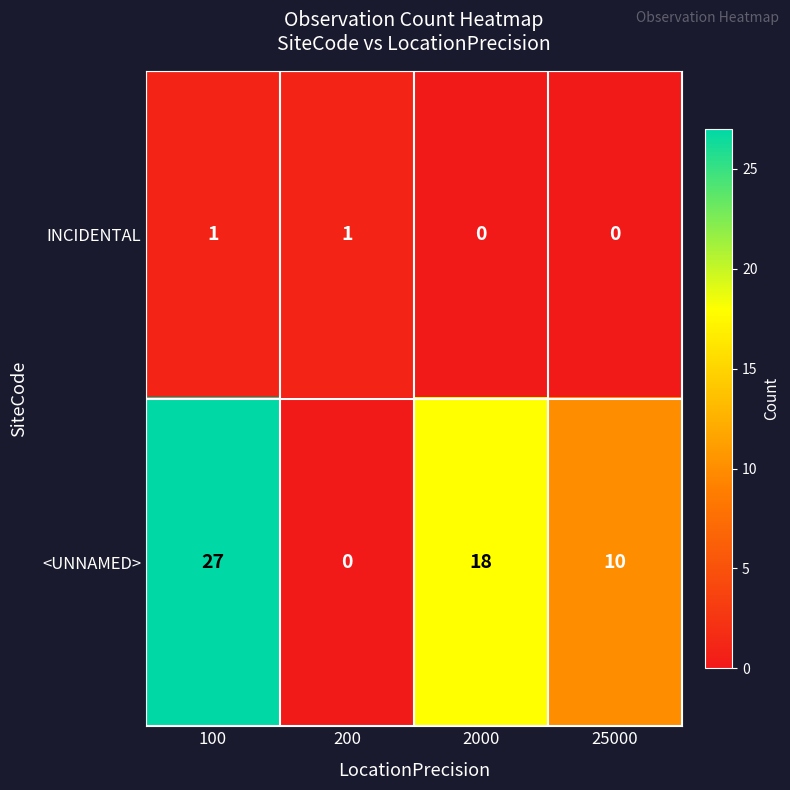

What is the difference between the <UNNAMED> values at 200 and 2000?

18